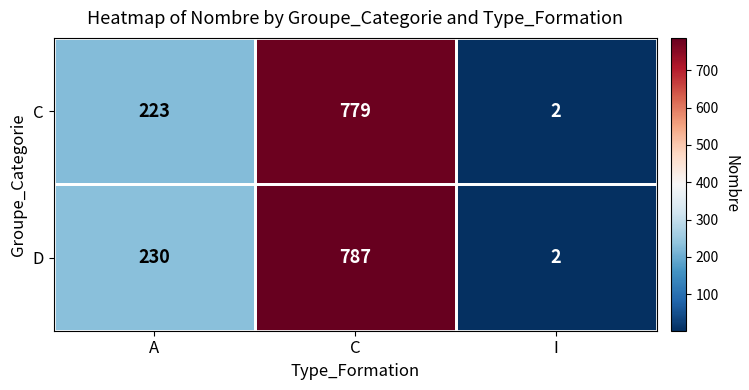

Which category has the lowest value in the D series?

I